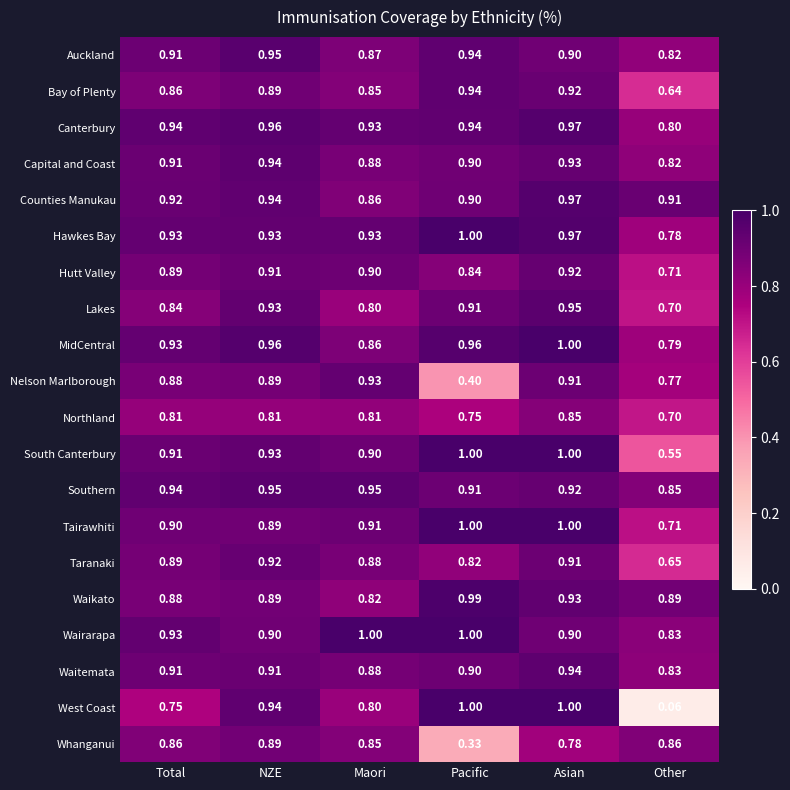

Between Total and Other, which series saw the biggest shift?

West Coast